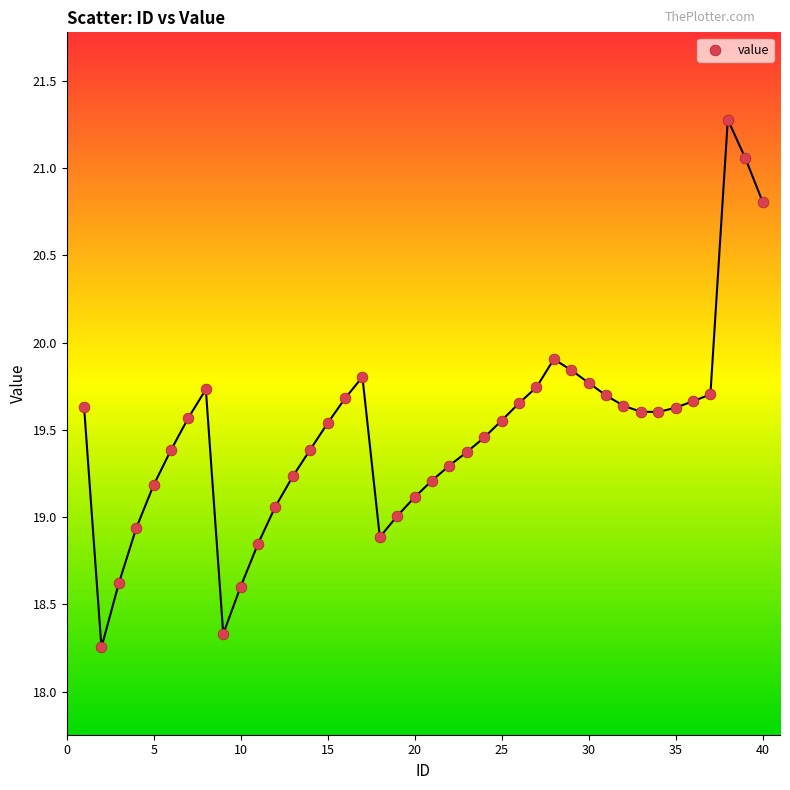

What is the range of X values (max minus min)?

39.0